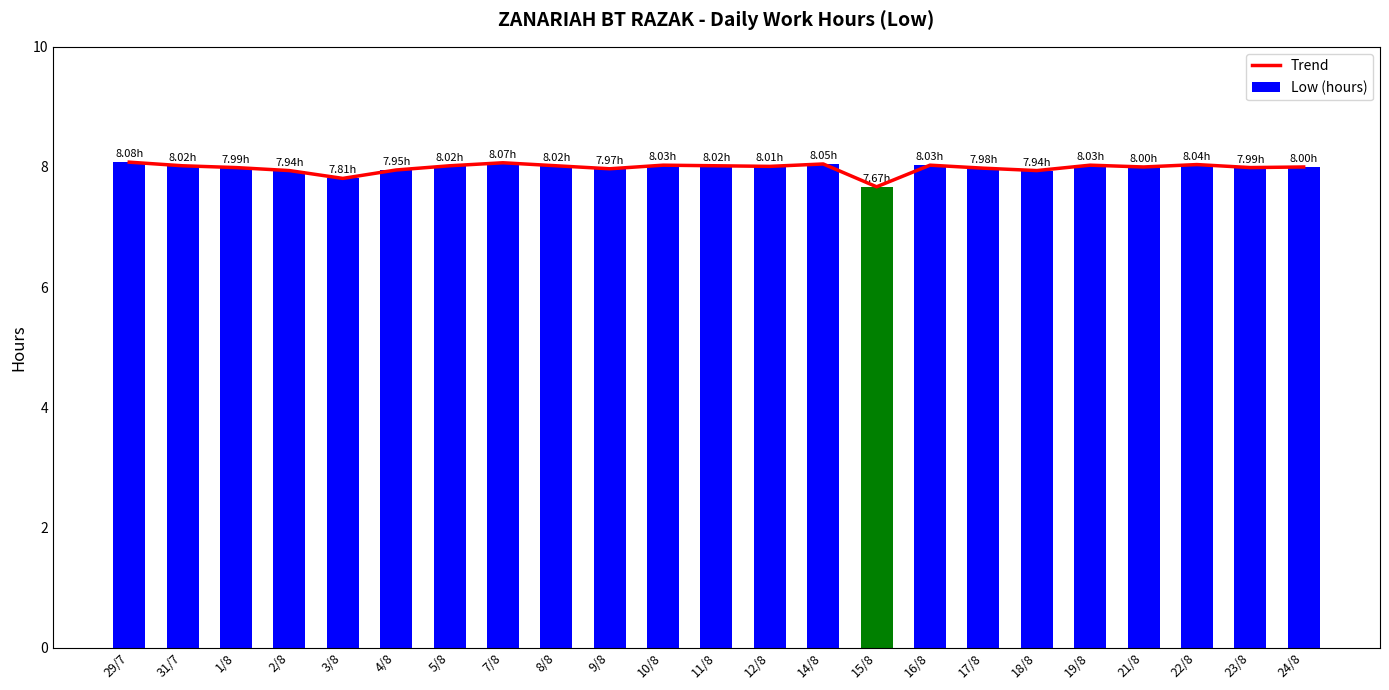

Which series has the largest total across all categories?

Trend